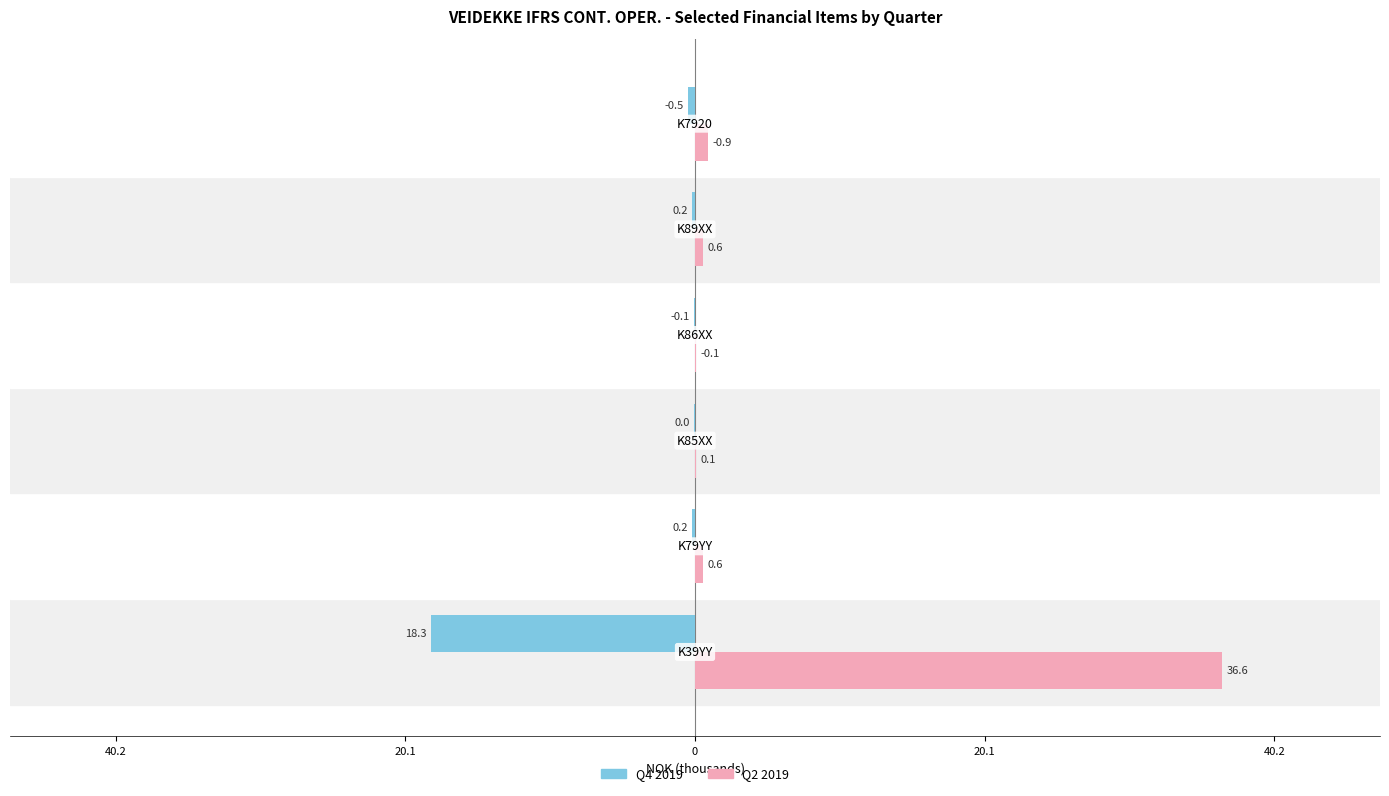

What are all the series names shown in the legend?

Q4 2019, Q2 2019